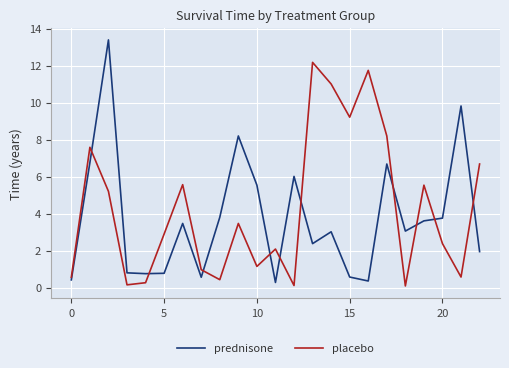

What is the greatest value displayed?

13.4